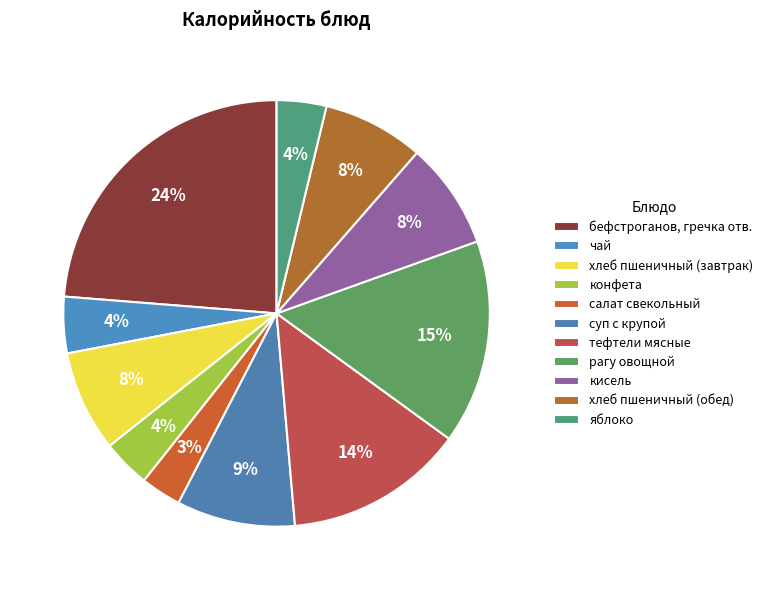

What is the total percentage of хлеб пшеничный (завтрак) and чай?

11.9%